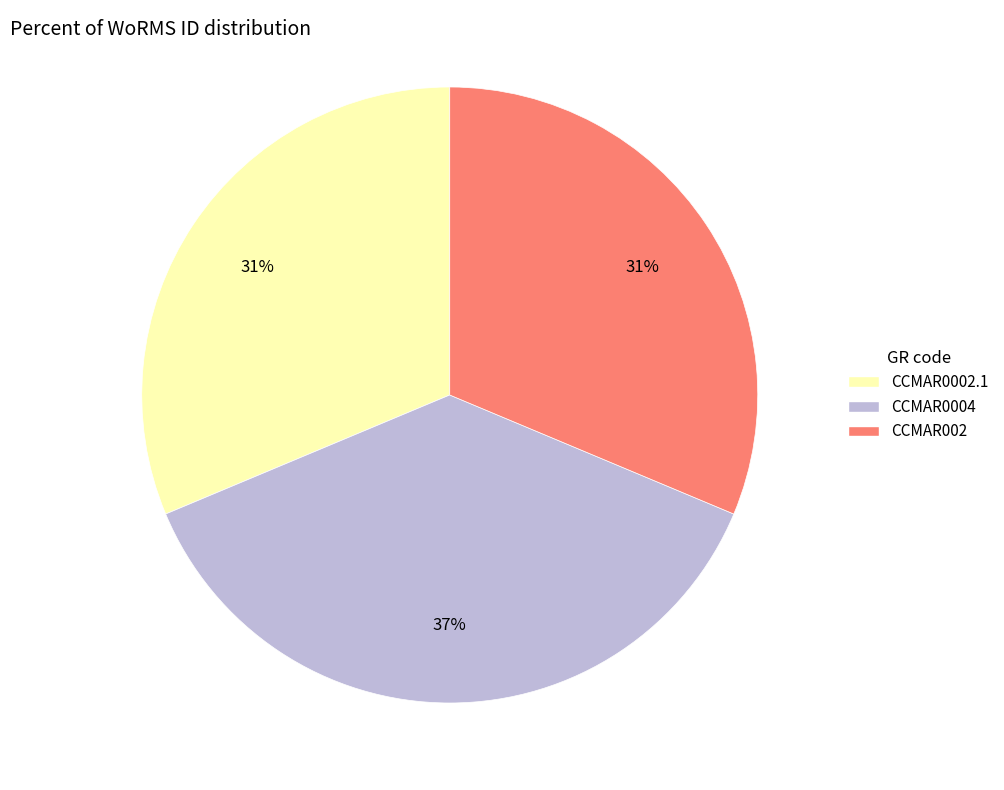

Is the sum of CCMAR0002.1 and CCMAR002 greater than half?

Yes